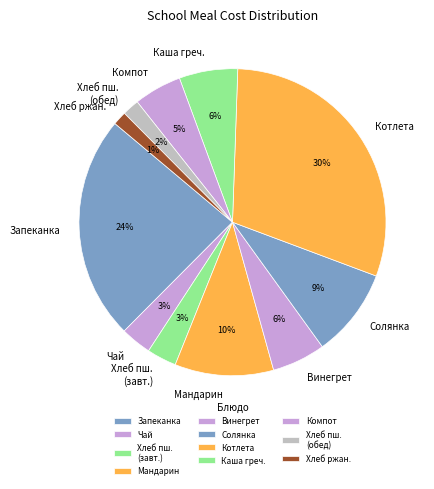

Is it true that Солянка is 4% of the pie?

False